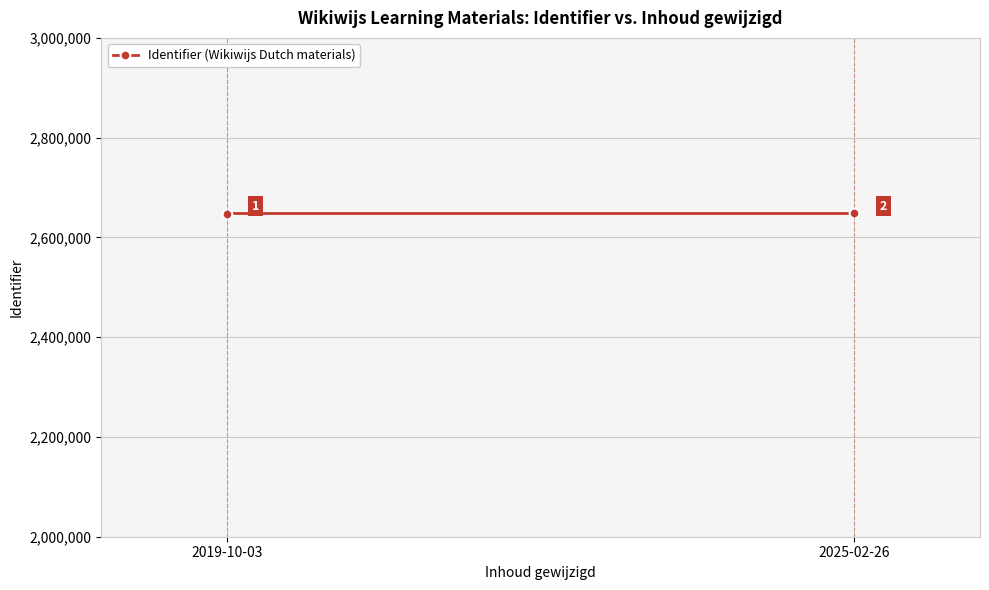

What is the sum of all values?

5295911